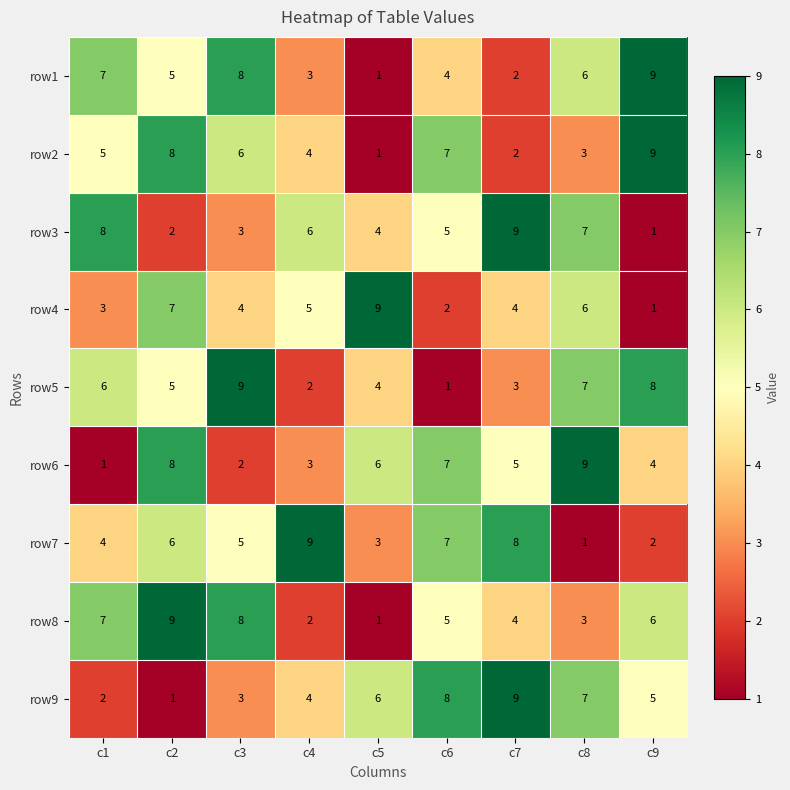

What is the minimum value shown in the chart?

1